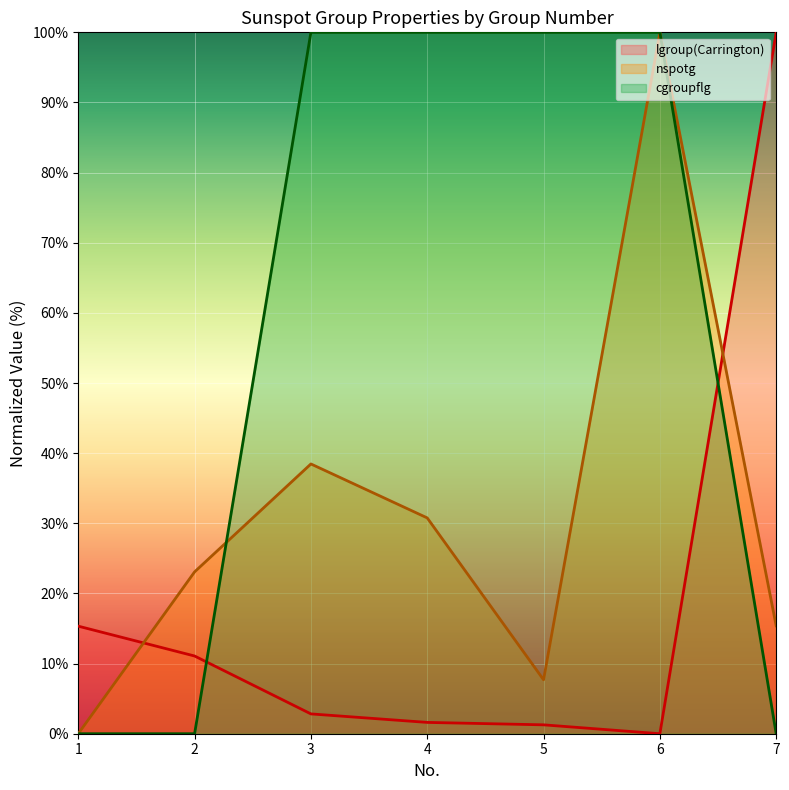

Rank the series at 4 from highest to lowest value.

cgroupflg, nspotg, lgroup(Carrington)